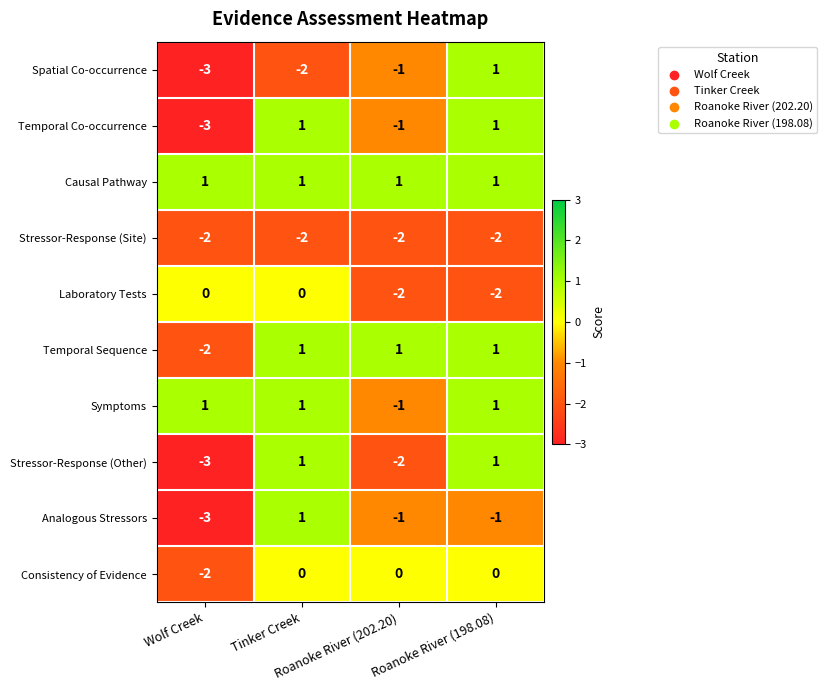

What is the smallest value displayed?

-3